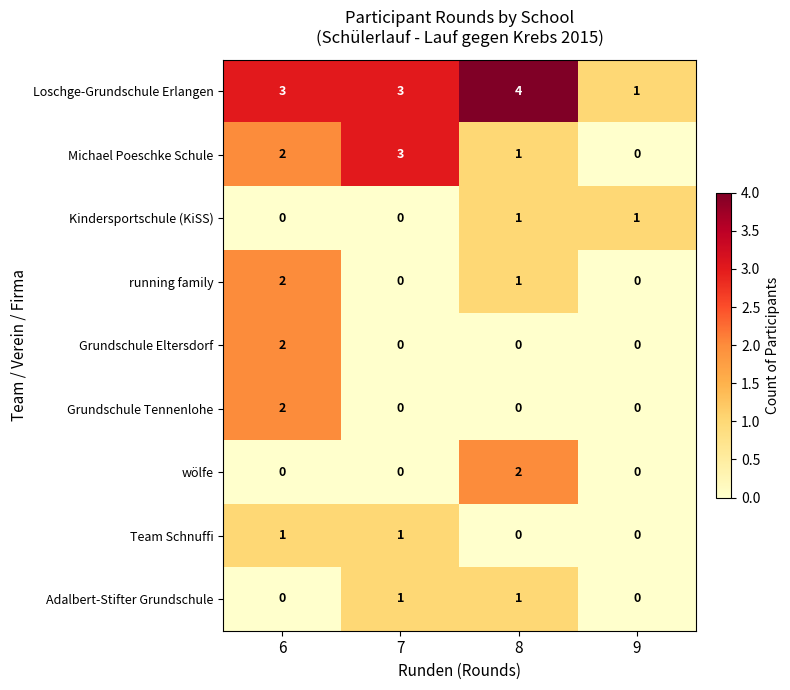

What is the total value across all series at 8?

10